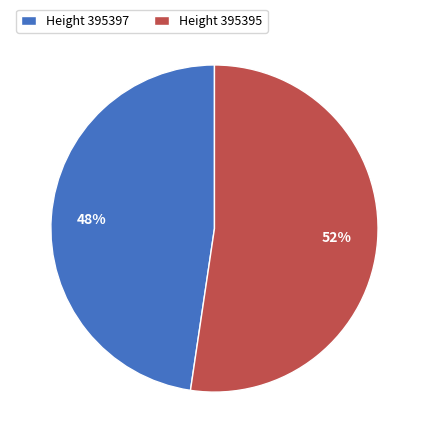

To the nearest percent, what percentage of the pie is Height 395397?

48%